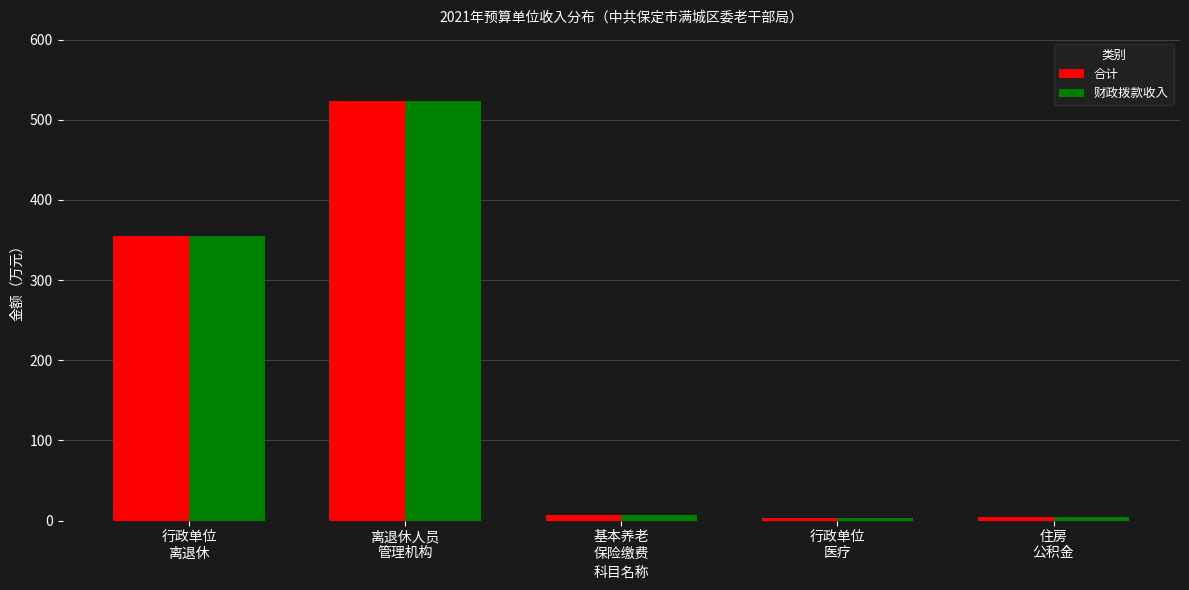

What is the total value across all series at 住房
公积金?

8.7